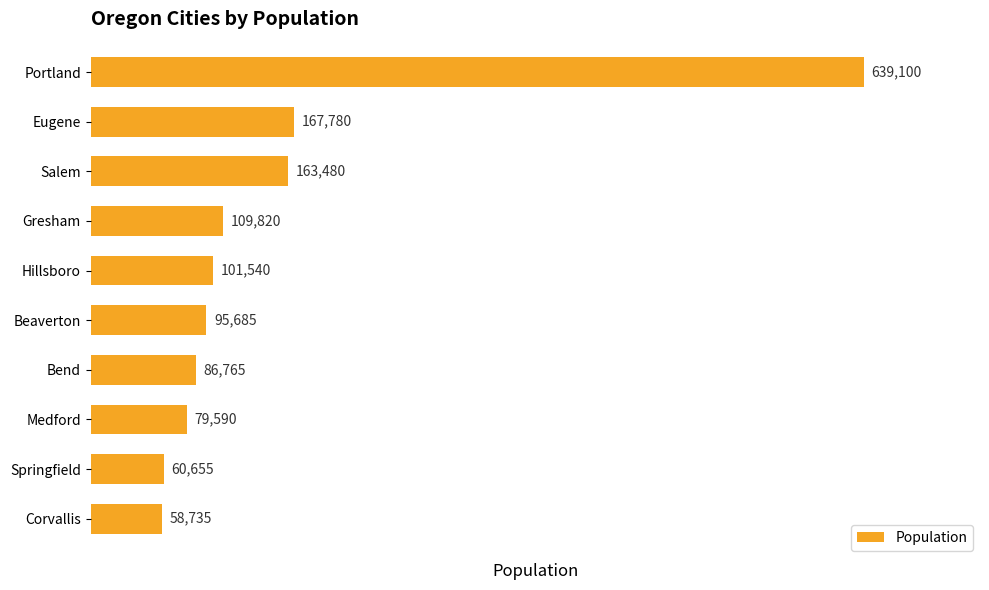

How many data points does each series have?

10